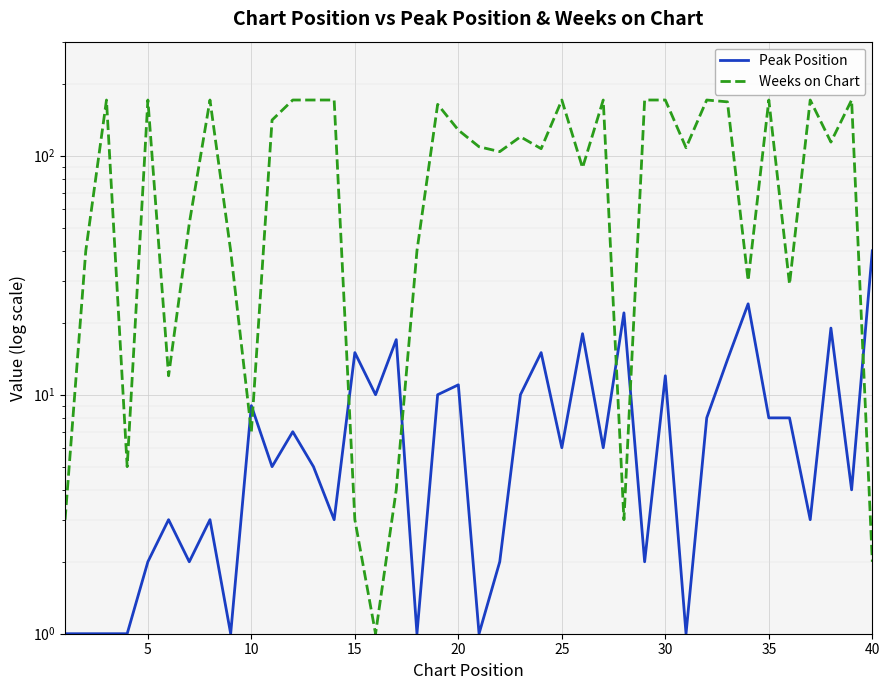

List the series in order of their overall mean, highest first.

Weeks on Chart, Peak Position